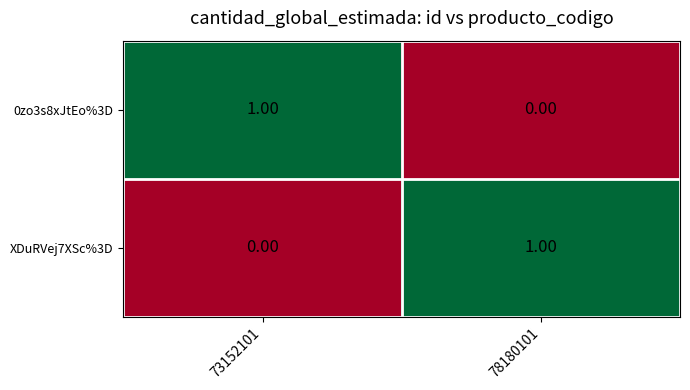

How many series are shown in this chart?

2